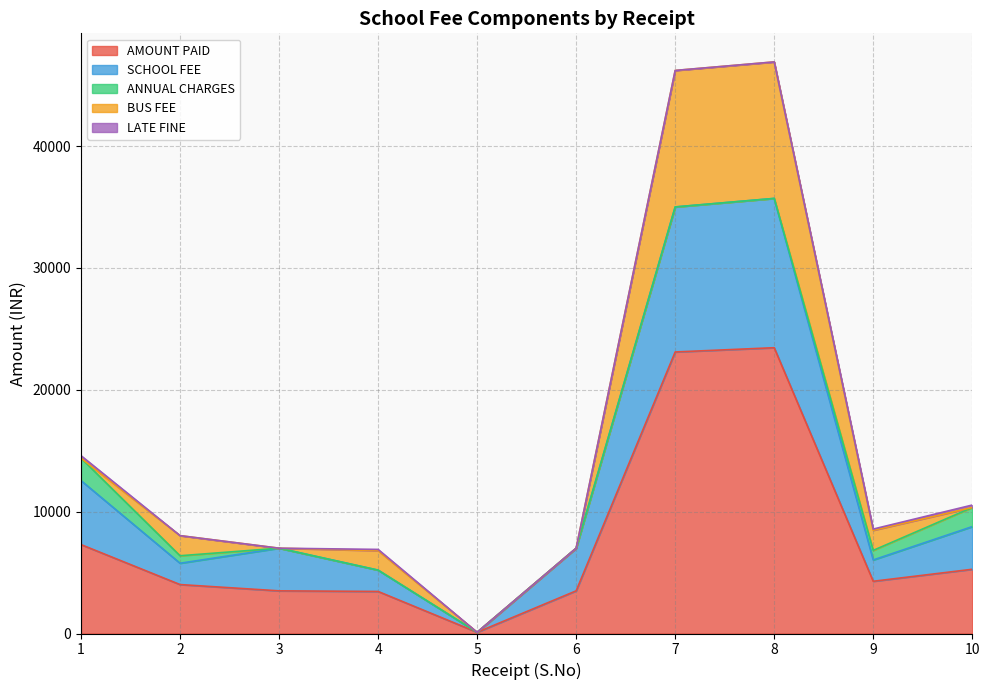

How many lines are shown in the chart?

5